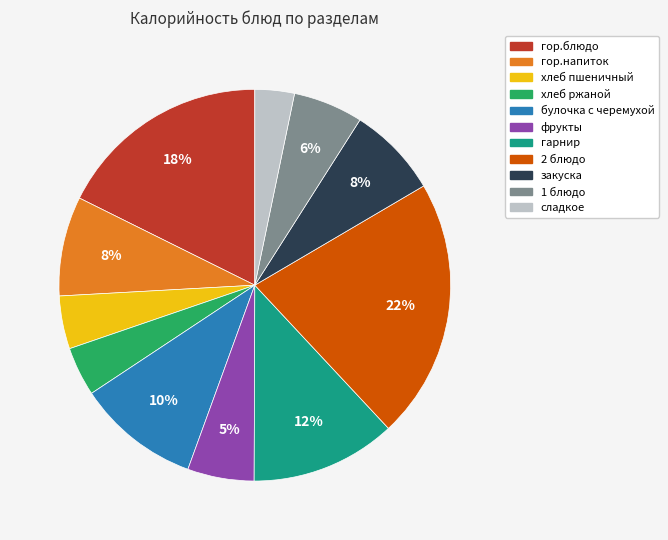

How many slices are in this pie chart?

11